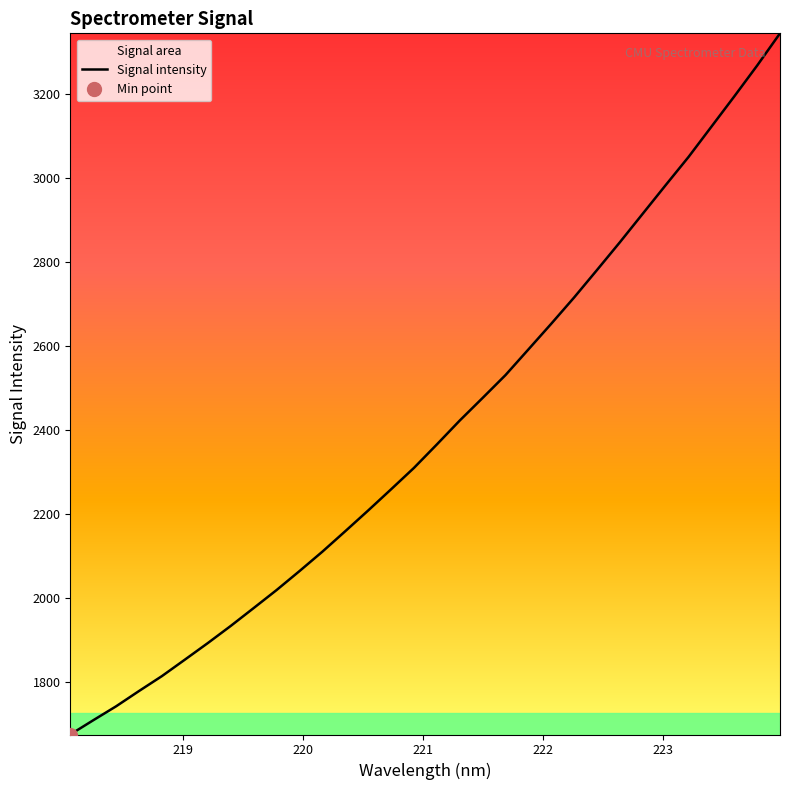

What is the minimum value for Signal intensity?

1676.3